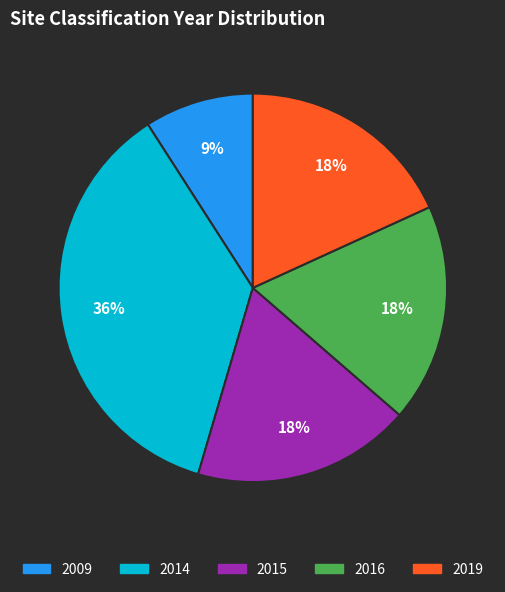

Is there a majority slice in this chart?

No